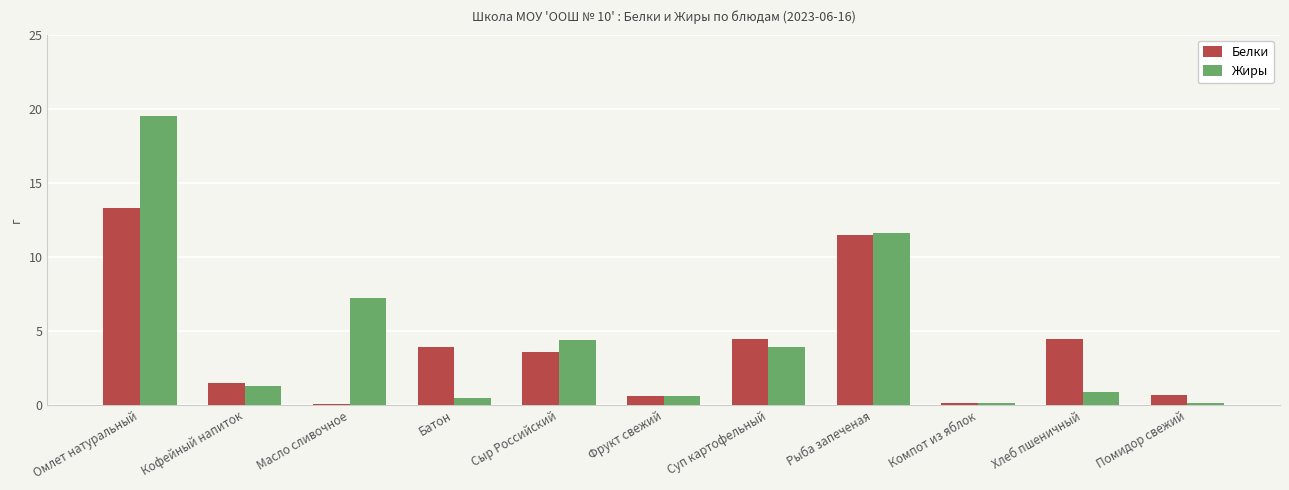

List the series in order of their peak value, highest first.

Жиры, Белки